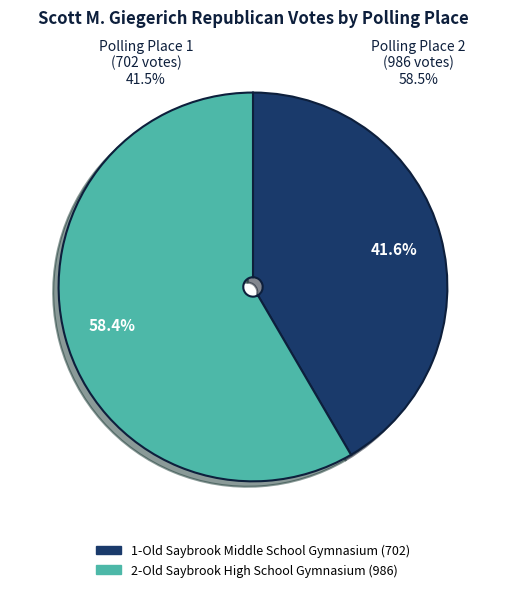

Count the number of slices in the pie.

2